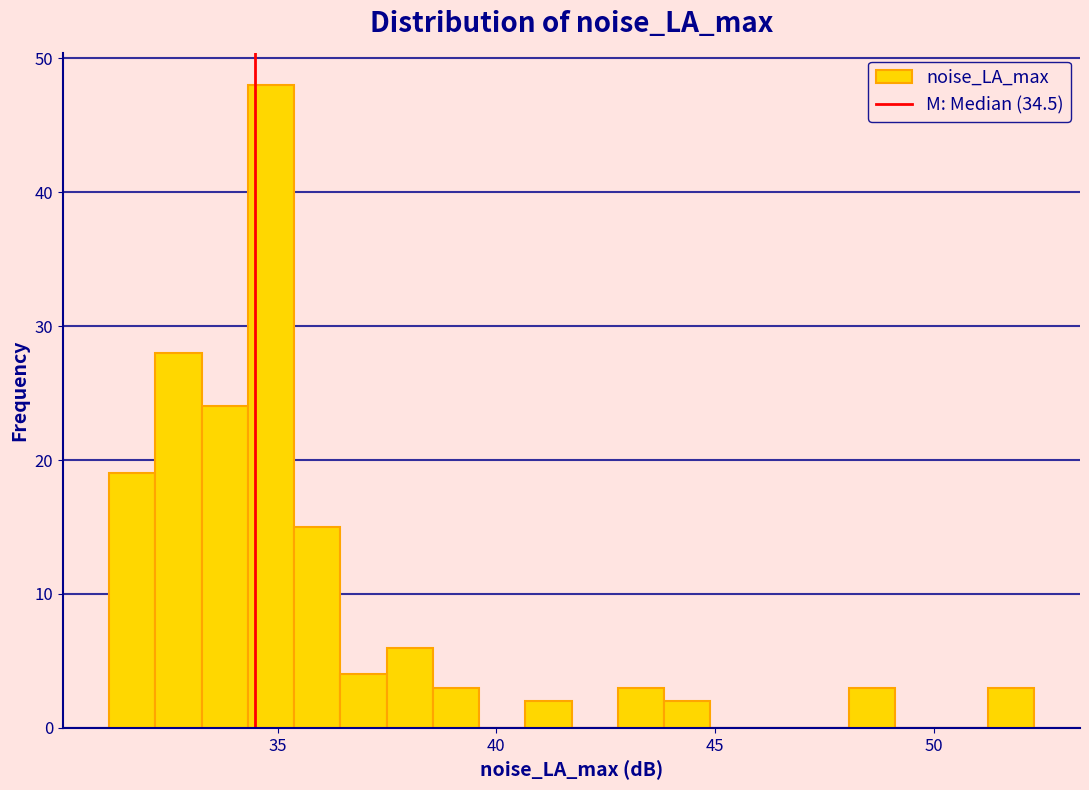

Read against the x-axis, roughly where is the centre of the tallest bar?

35.0